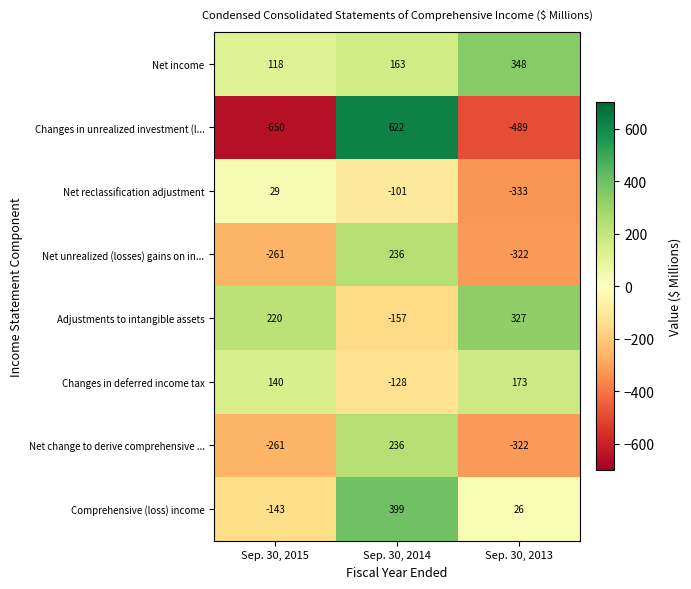

How many series are shown in this chart?

8